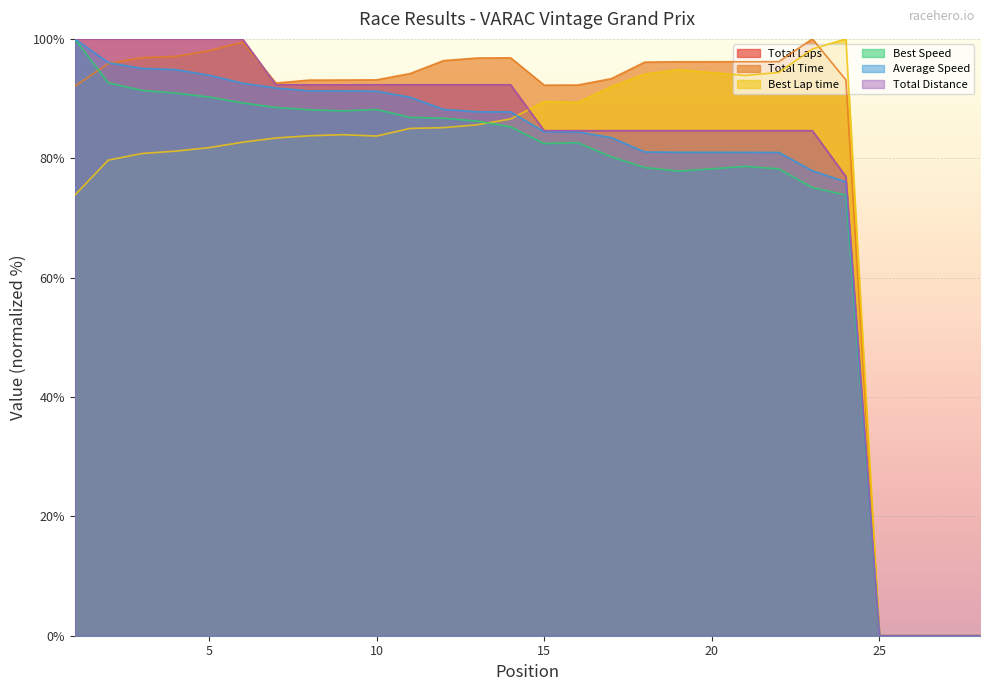

The value of Total Laps at 1 is 137.1. True or false?

False